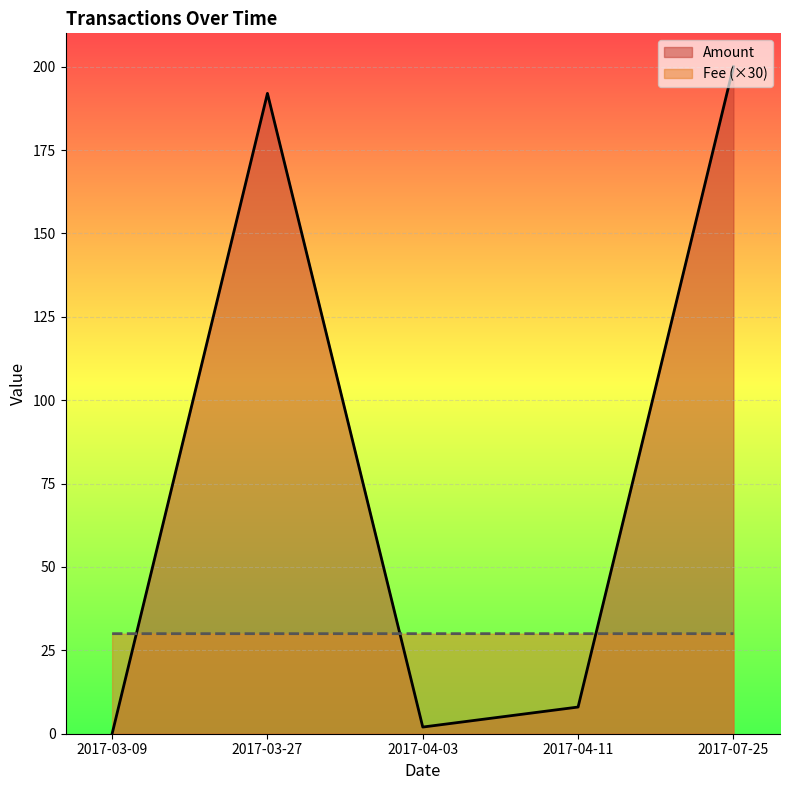

Reading left to right, list all the values displayed in this chart.

Amount: 0.0	192.0	2.0	8.0	200.0
Fee: 30.0	30.0	30.0	30.0	30.0